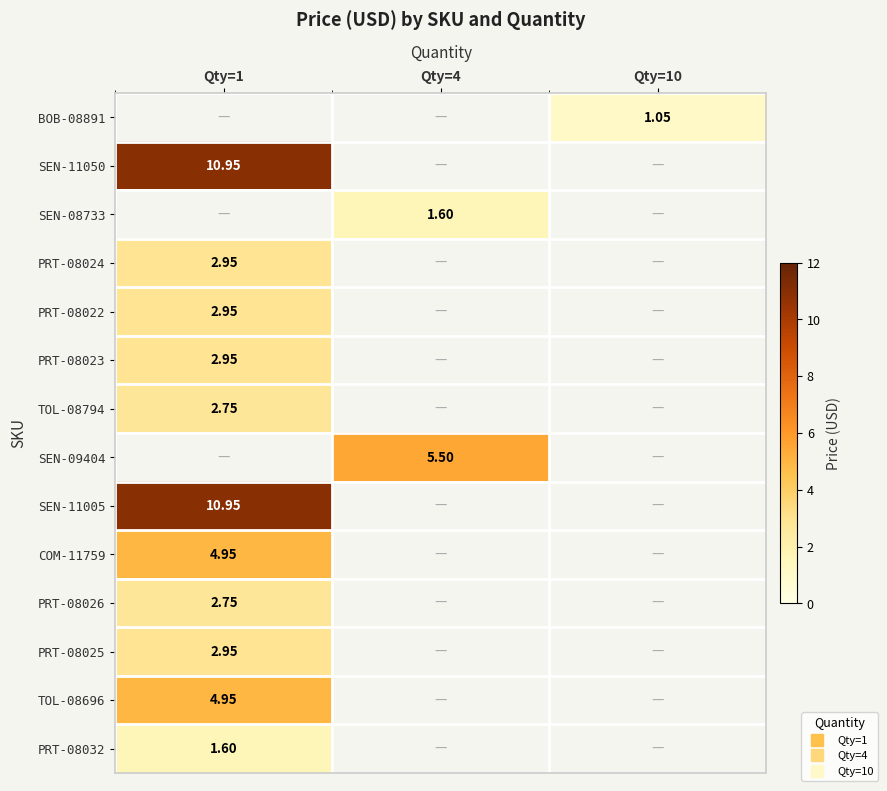

How many categories are shown in the chart?

3